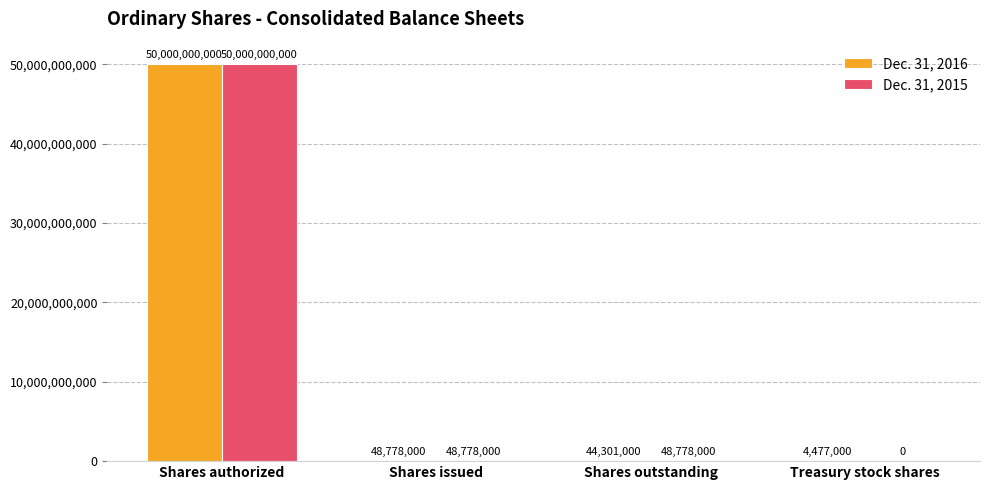

Read the Dec. 31, 2015 value at Shares outstanding.

48778000